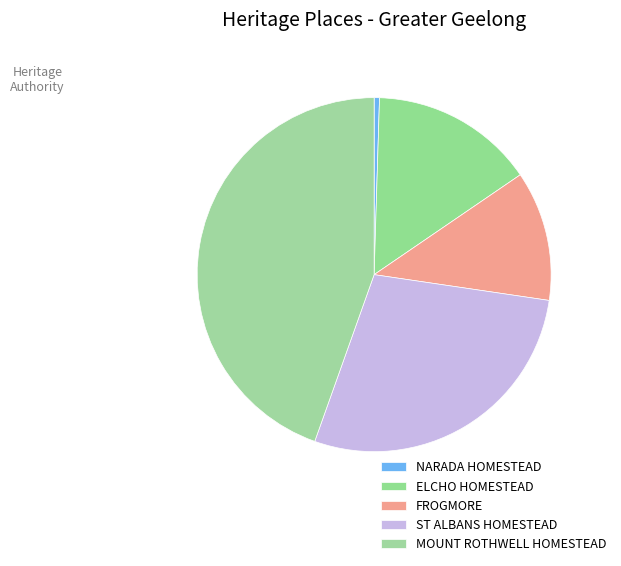

Count the number of slices in the pie.

5